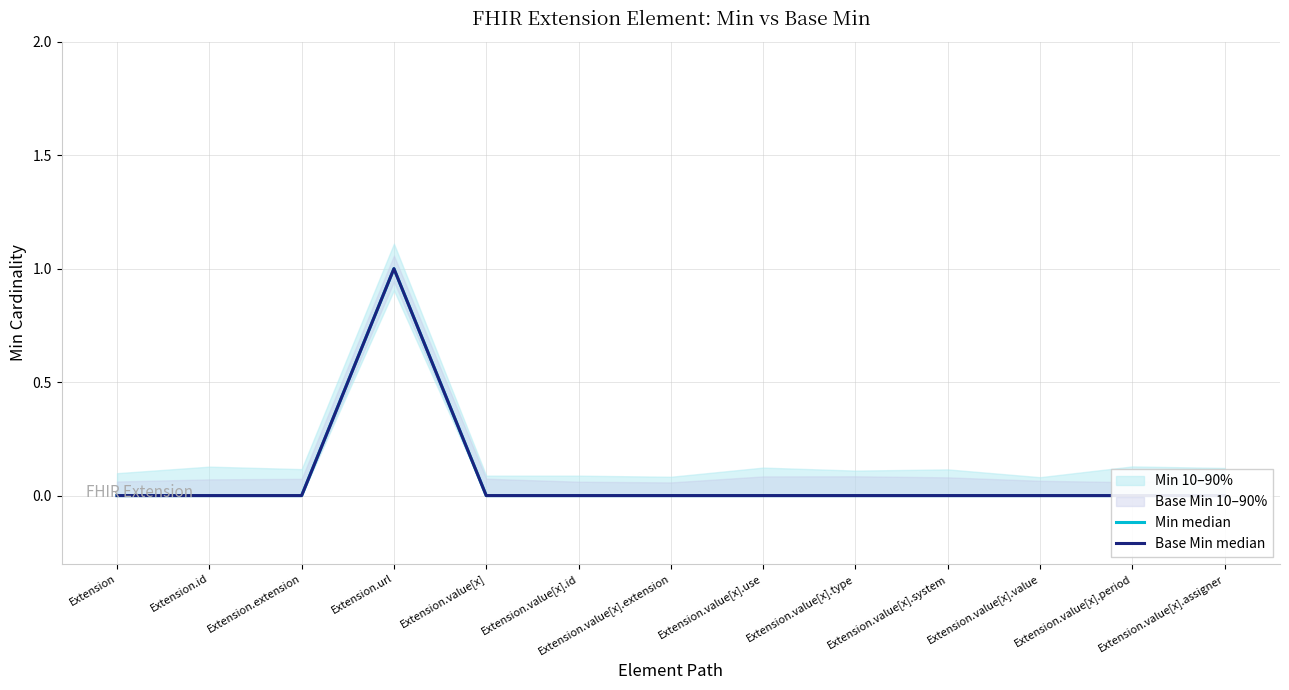

Which category has the lowest value in the Min median series?

Extension